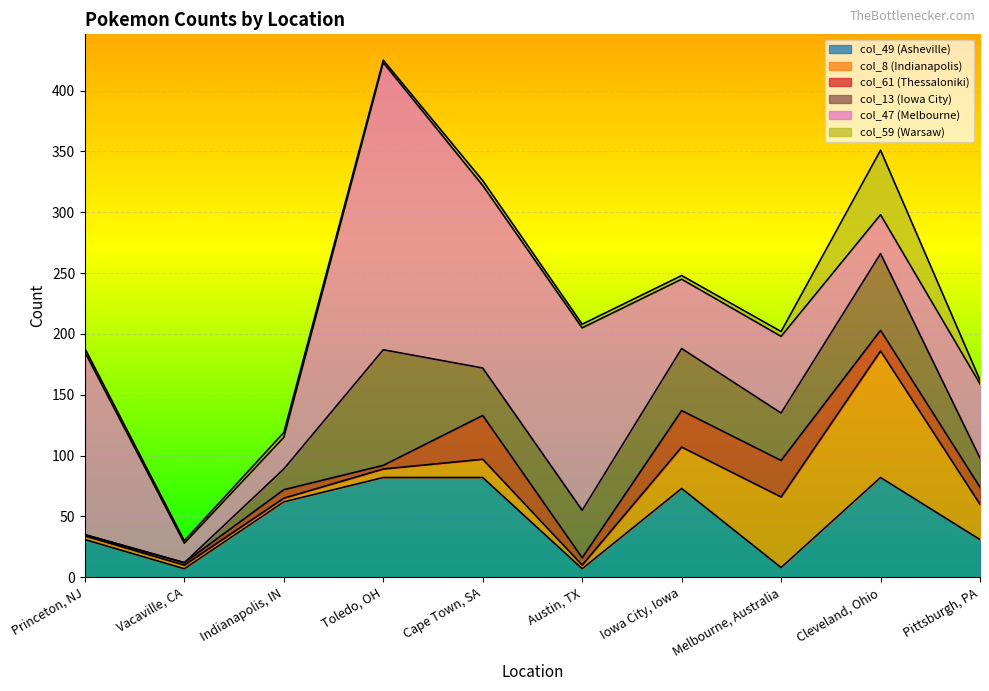

What is the difference between the maximum and minimum values in the col_47 (Melbourne) series?

220